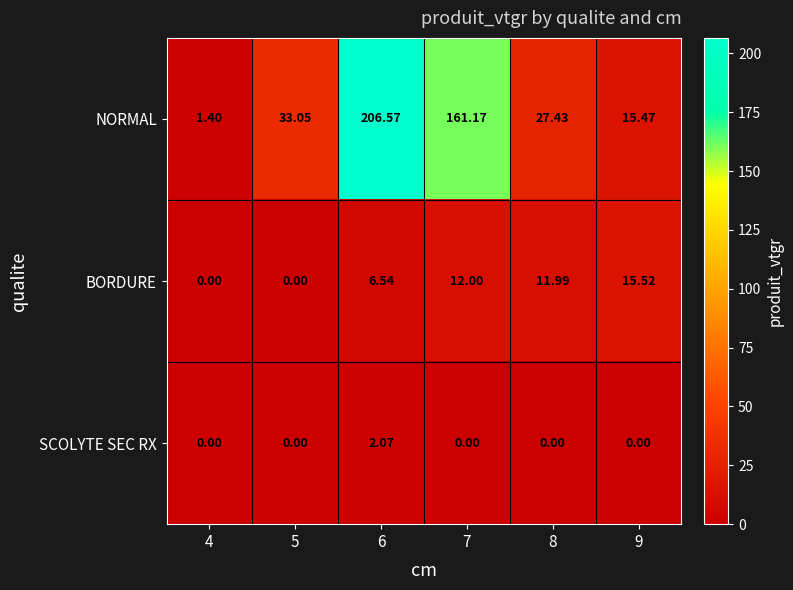

Count the number of categories in the chart.

6